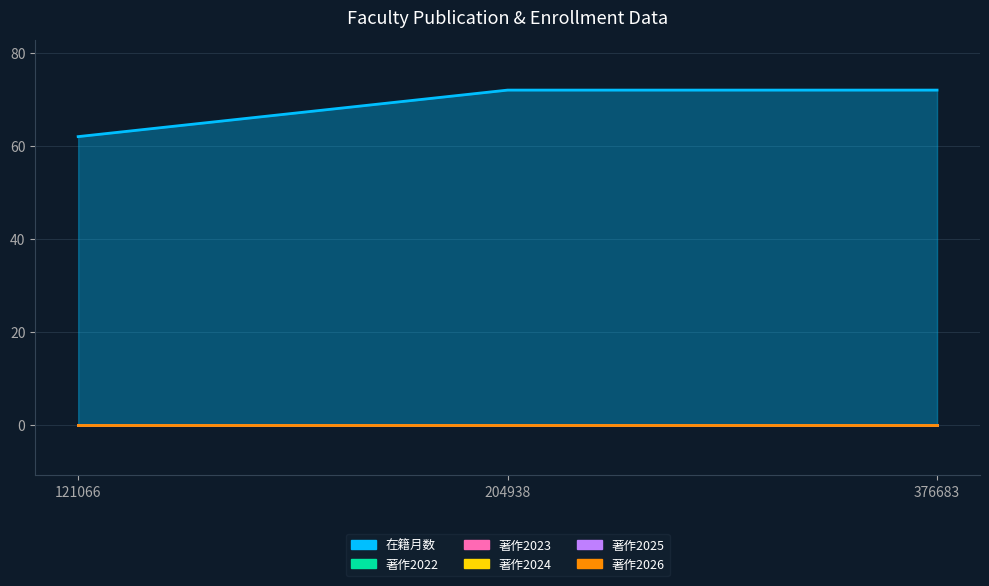

Which label corresponds to the largest value in the chart?

204938